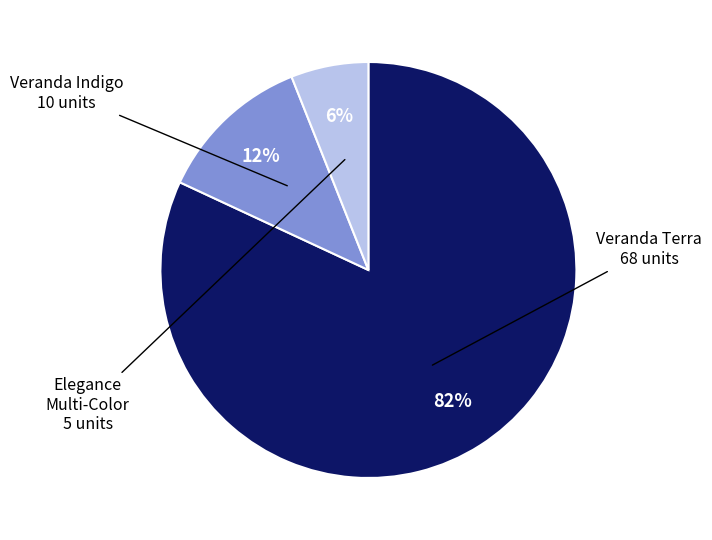

Count the number of slices in the pie.

3